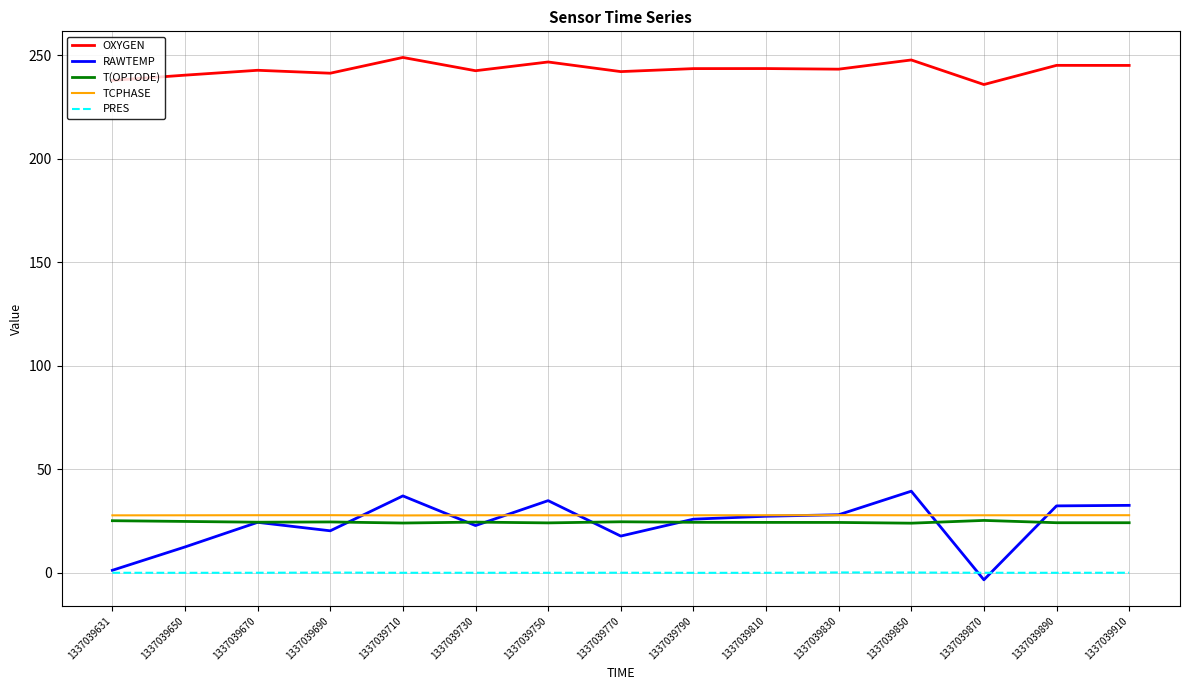

Is the value of PRES at 1337039670 greater than the value of T(OPTODE) at 1337039790?

No